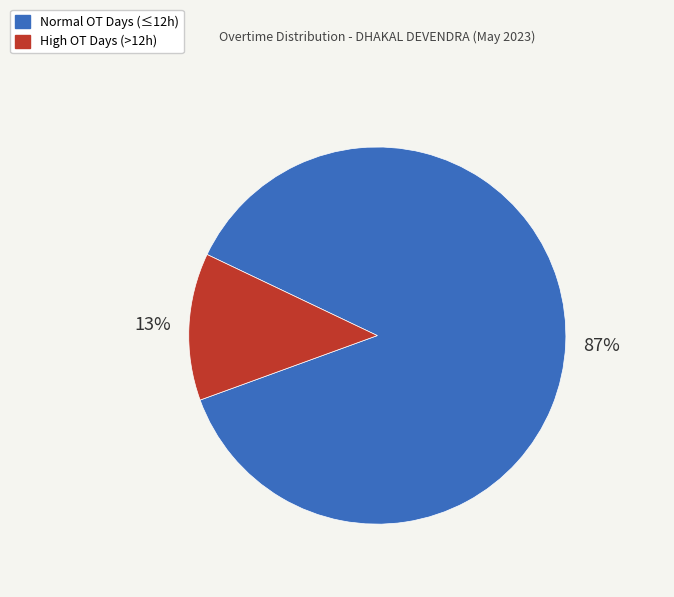

Is there a majority slice in this chart?

Yes